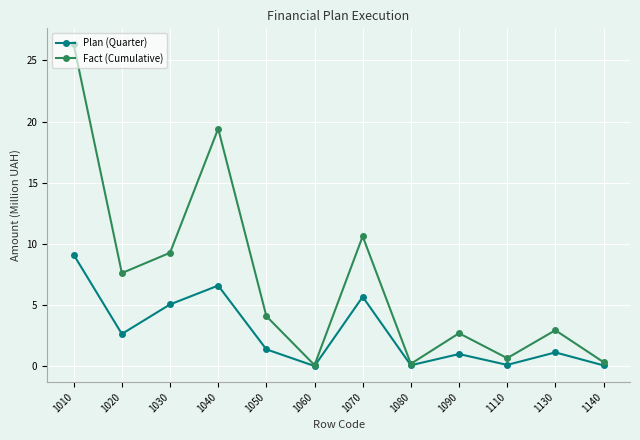

List the series in order of their peak value, highest first.

Fact (Cumulative), Plan (Quarter)